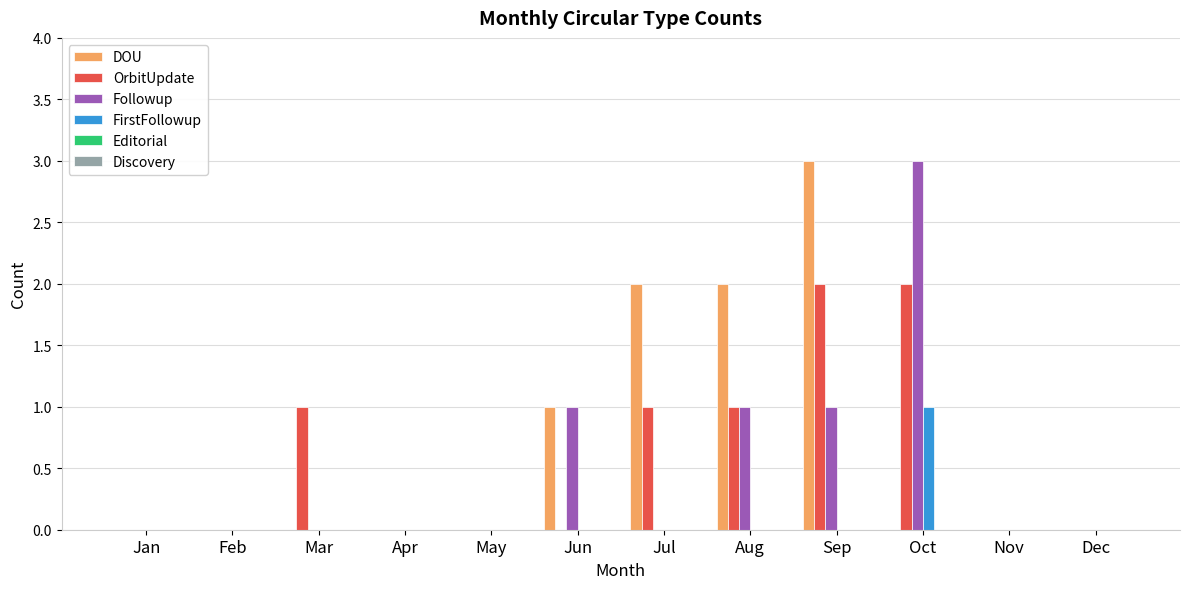

What is the total value across all series at Oct?

6